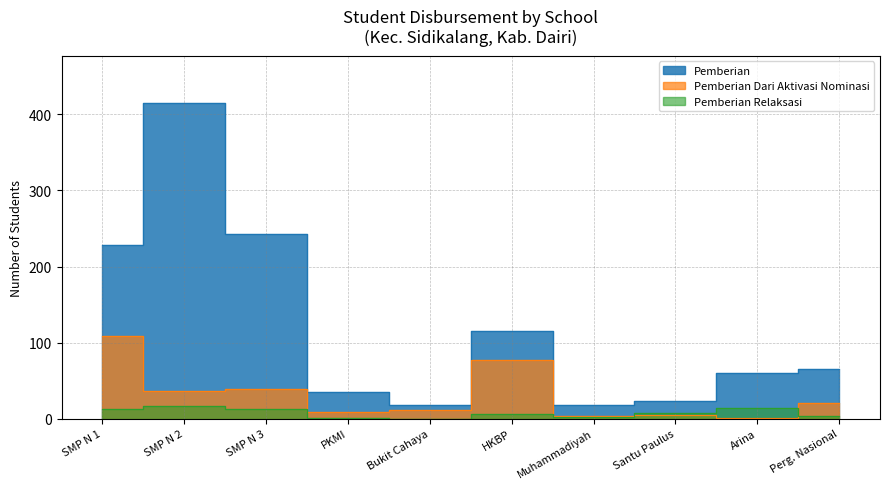

What is the spread (max minus min) of values at PKMI?

34